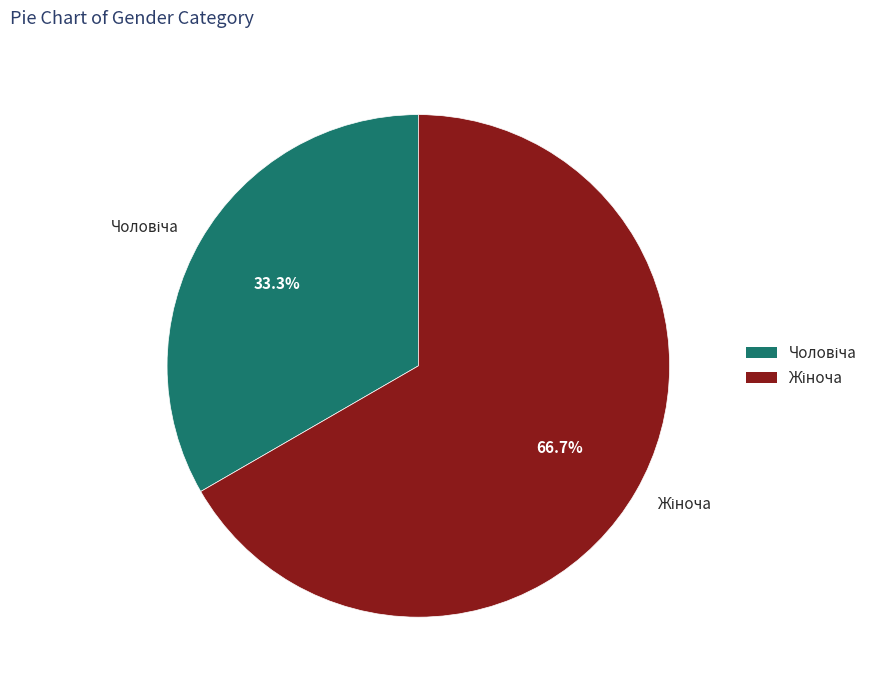

To the nearest percent, what is the average slice percentage?

50%